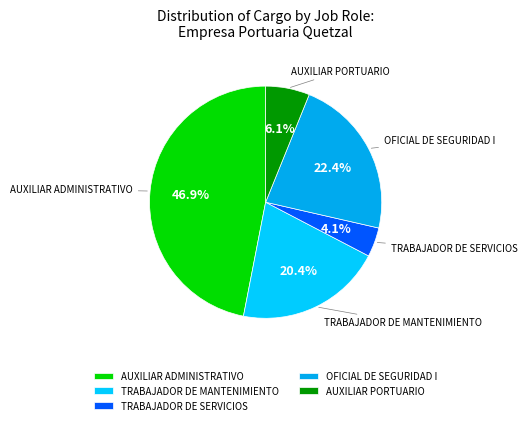

Rank the categories by value from highest to lowest.

AUXILIAR ADMINISTRATIVO, OFICIAL DE SEGURIDAD I, TRABAJADOR DE MANTENIMIENTO, AUXILIAR PORTUARIO, TRABAJADOR DE SERVICIOS